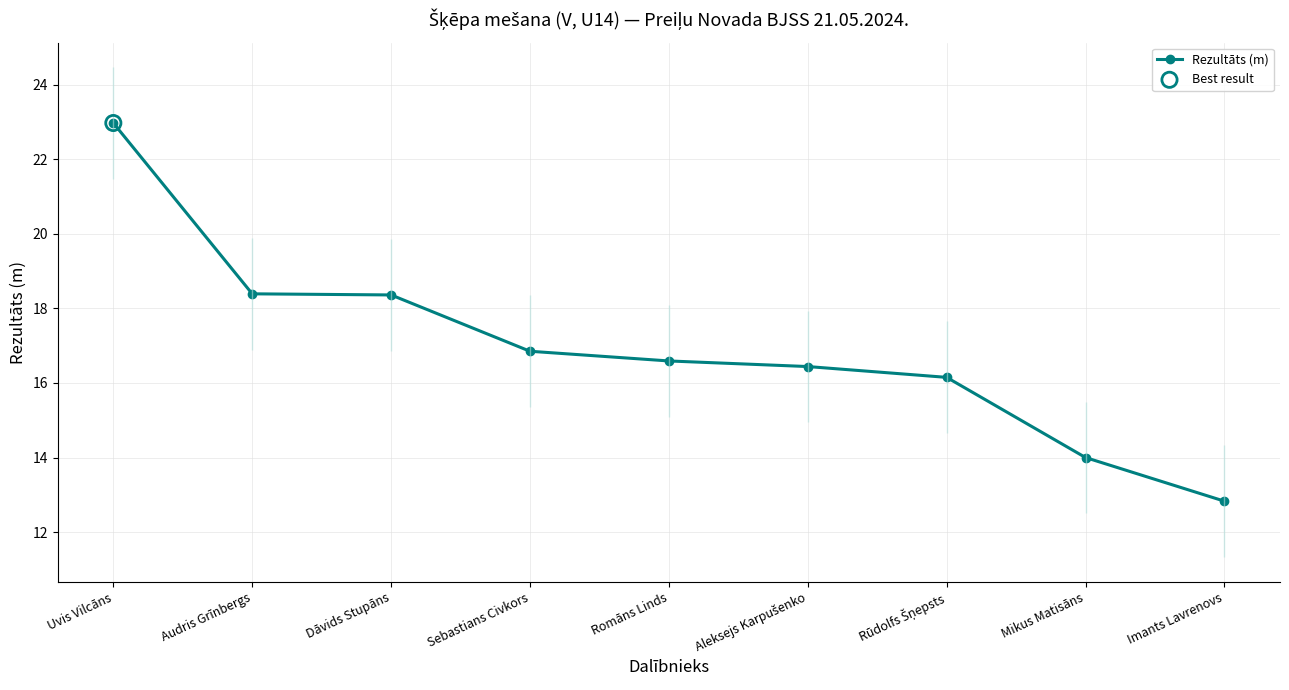

What is the ratio of the value at Aleksejs Karpušenko to the value at Sebastians Civkors?

1.0